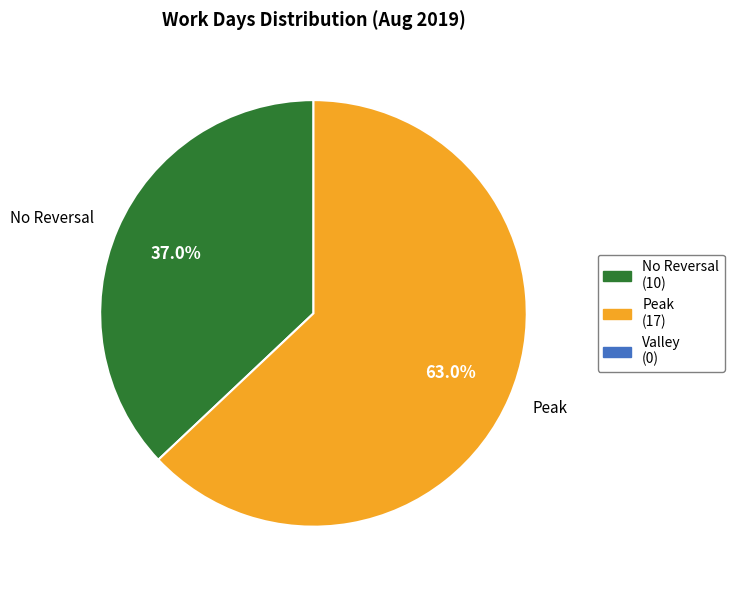

Count the number of slices in the pie.

2